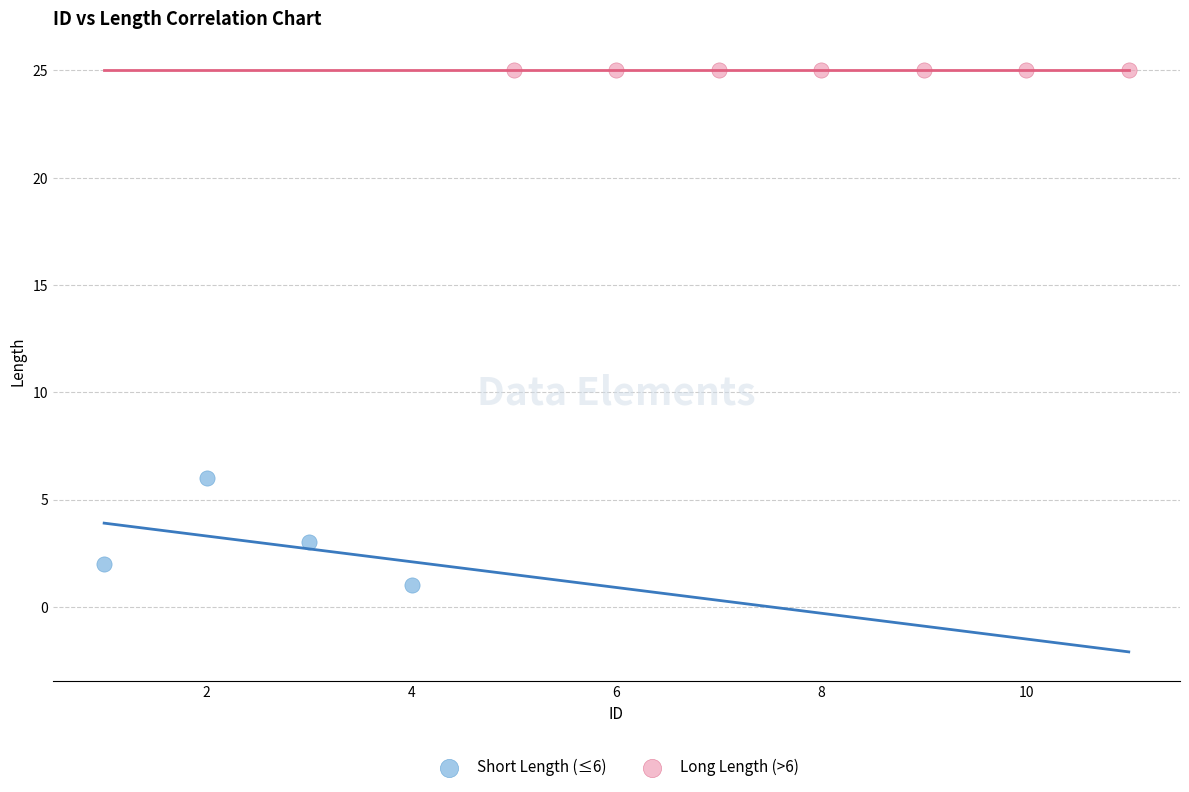

What are all the series names shown in the legend?

Short Length (≤6), Long Length (>6)